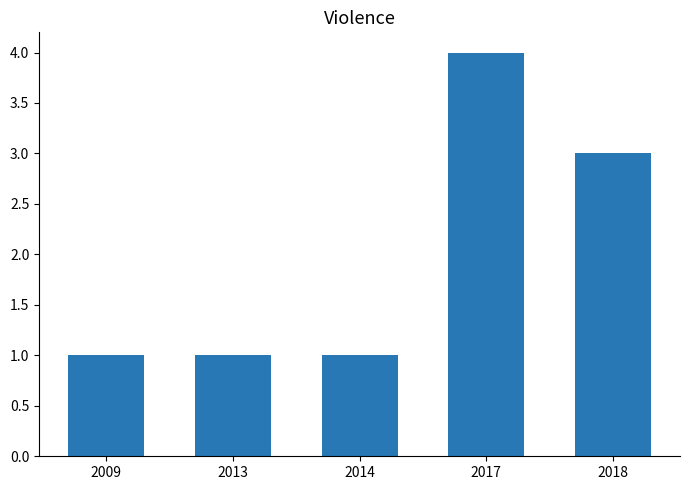

Which has a higher value, 2018 or 2013?

2018